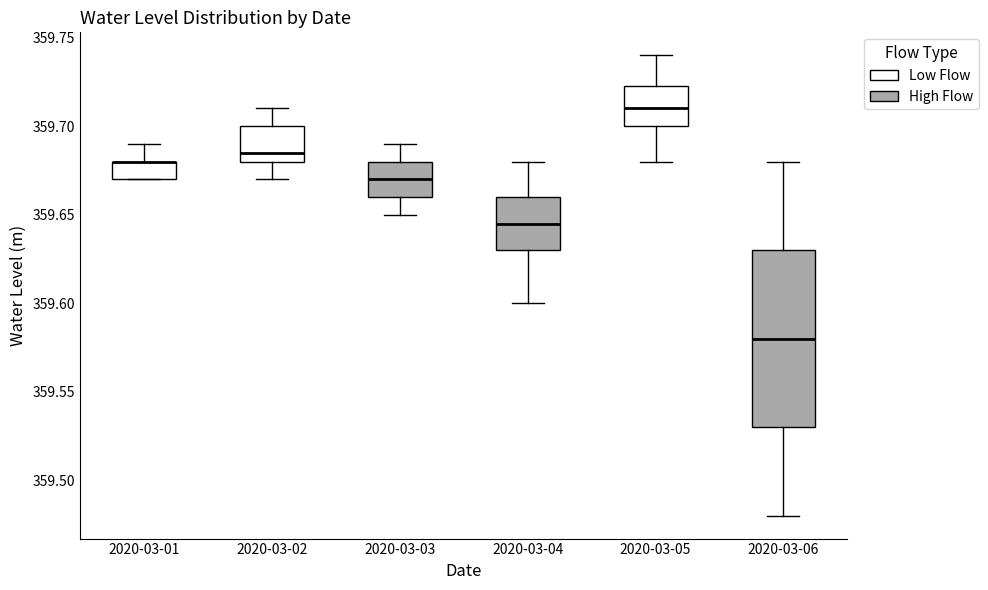

Which box is the tallest, from its lower edge to its upper edge?

2020-03-06